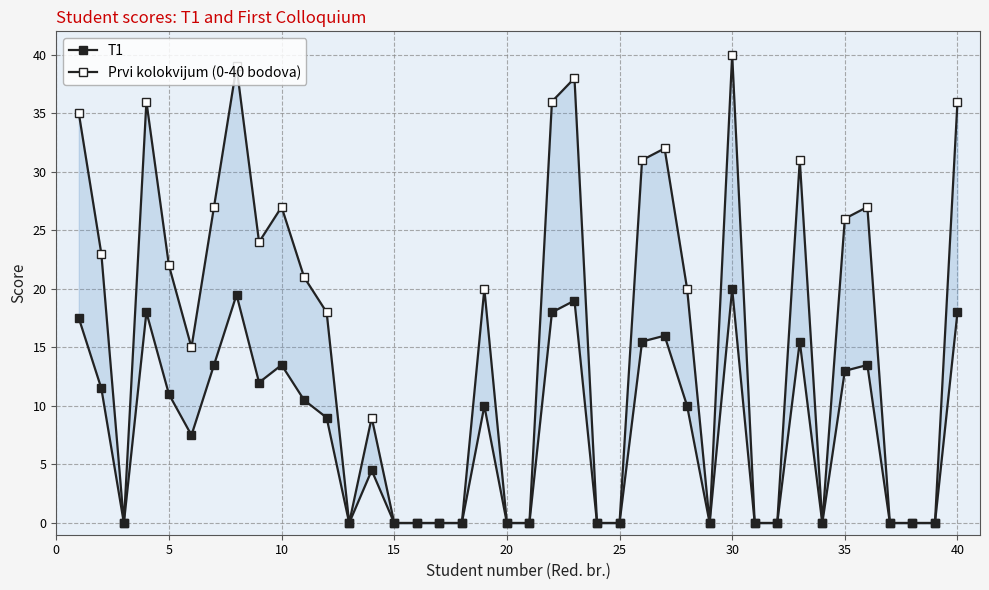

How many data points in T1 are less than 10?

20